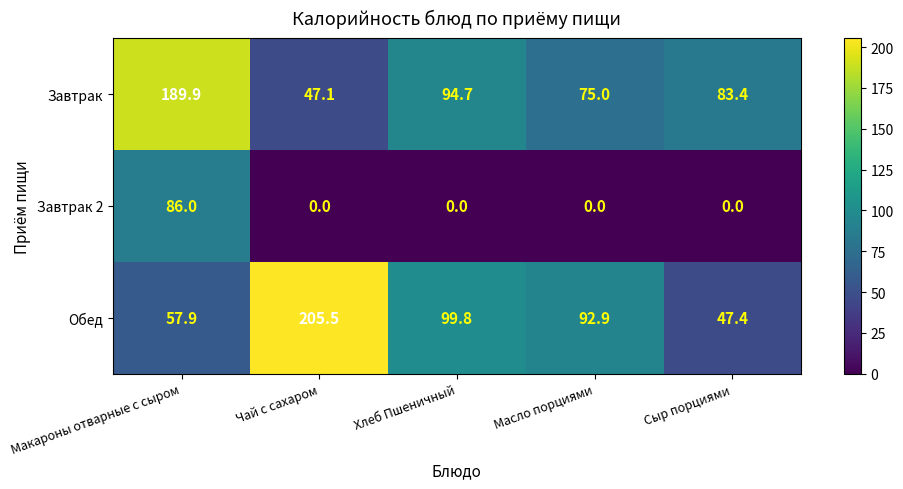

What is the sum of the Обед values at Хлеб Пшеничный and Чай с сахаром?

305.3